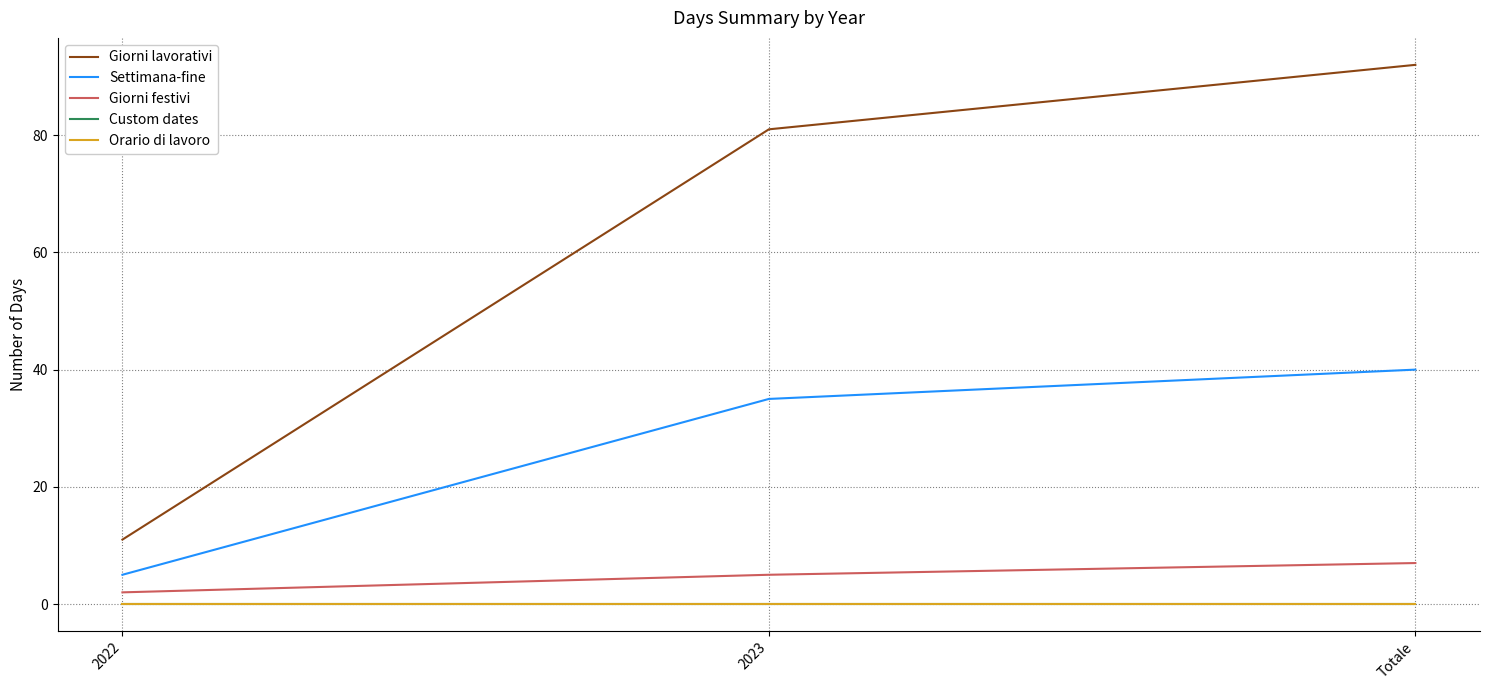

The value of Giorni festivi at Totale is 7. True or false?

True